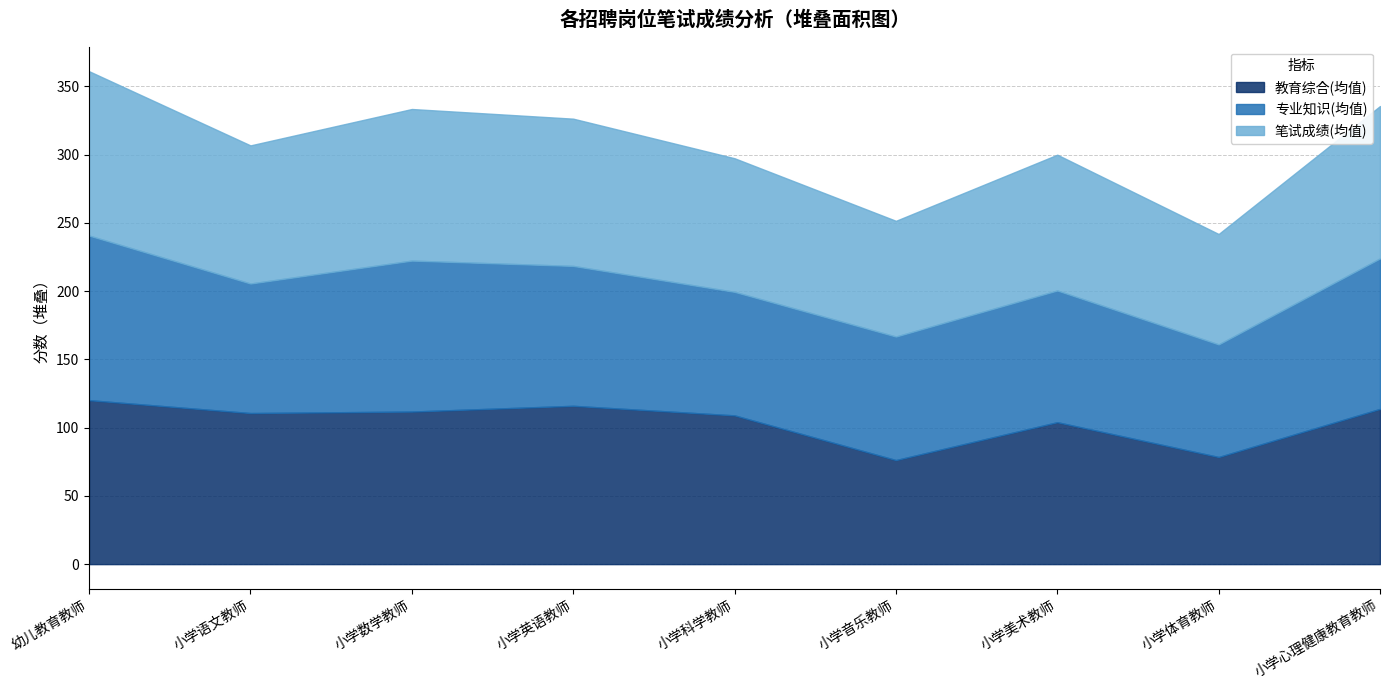

What are all the series names shown in the legend?

教育综合(均值), 专业知识(均值), 笔试成绩(均值)